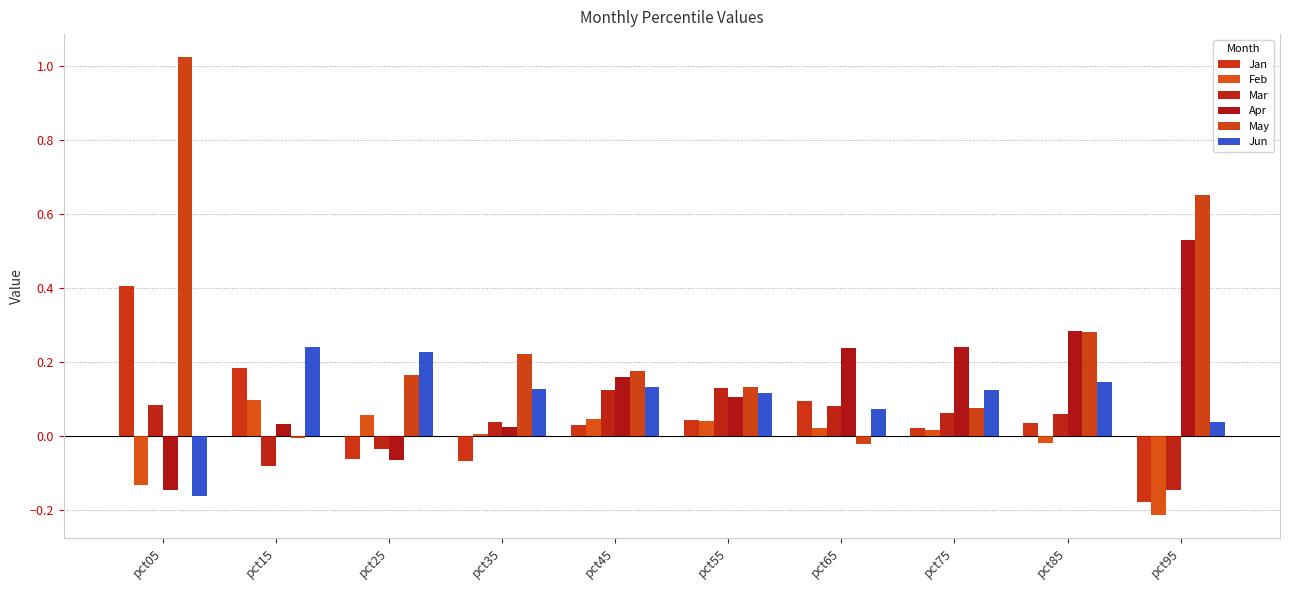

Reading right to left, transcribe all the data shown in this chart.

Jan: -0.2	0.0	0.0	0.1	0.0	0.0	-0.1	-0.1	0.2	0.4
Feb: -0.2	-0.0	0.0	0.0	0.0	0.0	0.0	0.1	0.1	-0.1
Mar: -0.1	0.1	0.1	0.1	0.1	0.1	0.0	-0.0	-0.1	0.1
Apr: 0.5	0.3	0.2	0.2	0.1	0.2	0.0	-0.1	0.0	-0.1
May: 0.7	0.3	0.1	-0.0	0.1	0.2	0.2	0.2	-0.0	1.0
Jun: 0.0	0.1	0.1	0.1	0.1	0.1	0.1	0.2	0.2	-0.2